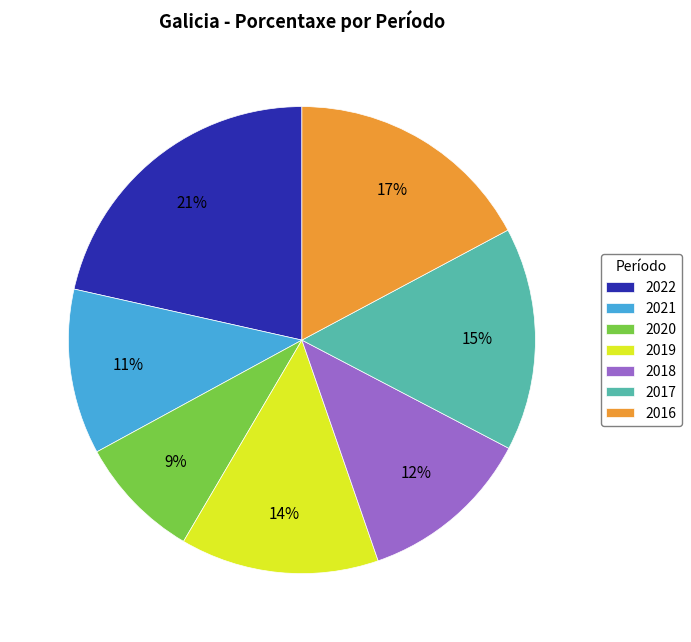

To the nearest percent, what portion does 2018 represent?

12%